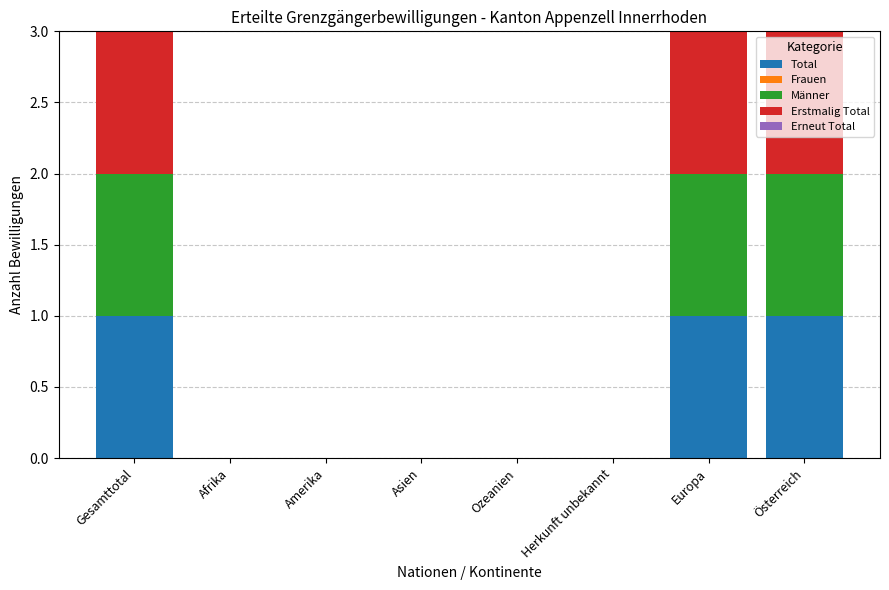

What is the total value across all series at Gesamttotal?

3